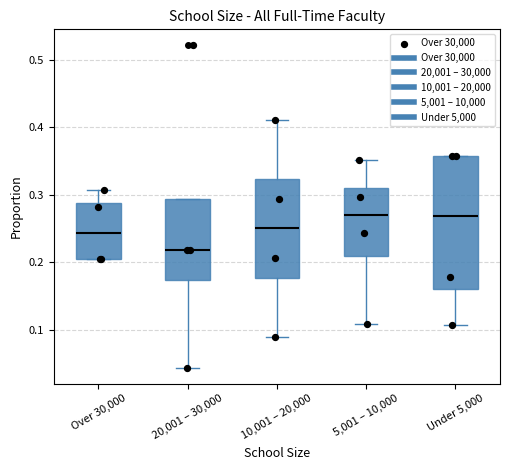

Where does the median line of the box for 20,001 – 30,000 sit on the y-axis? The values are not printed on the chart, so give them approximately, as read against the axis.

0.22